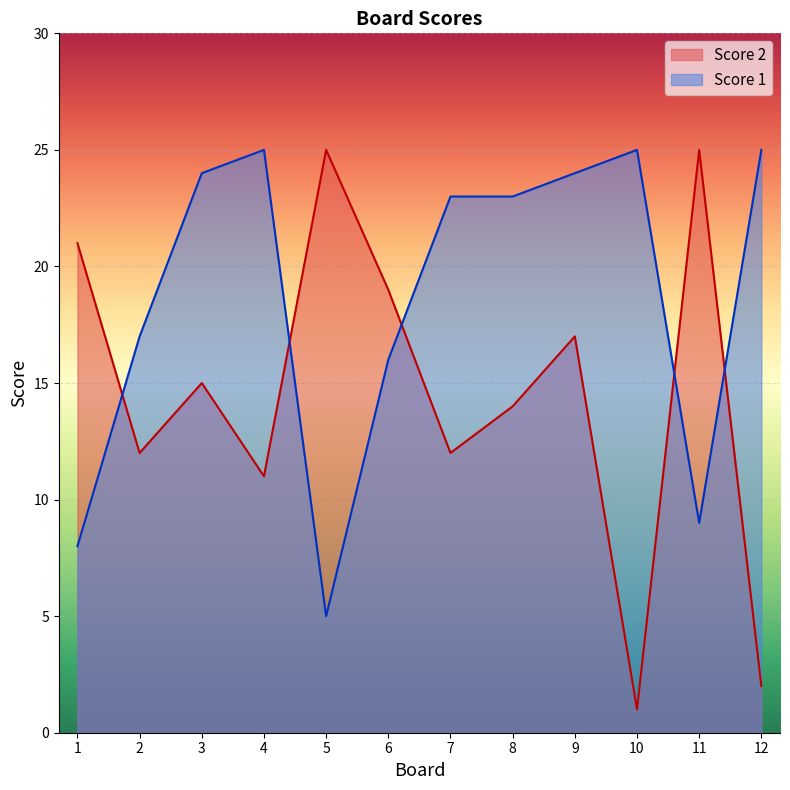

How many lines are shown in the chart?

2